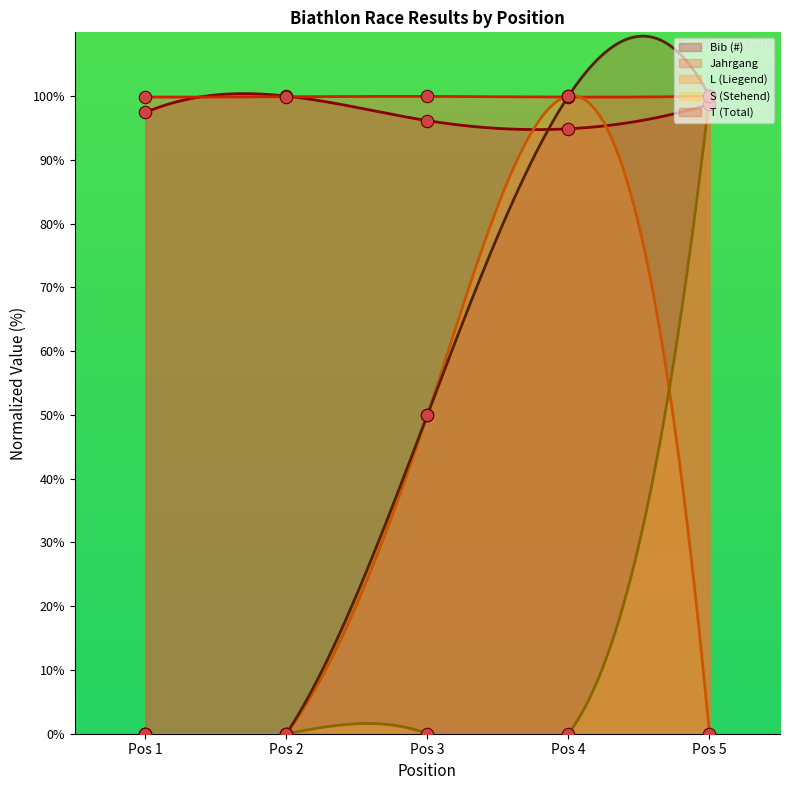

What are all the series names shown in the legend?

Bib (#), Jahrgang, L (Liegend), S (Stehend), T (Total)